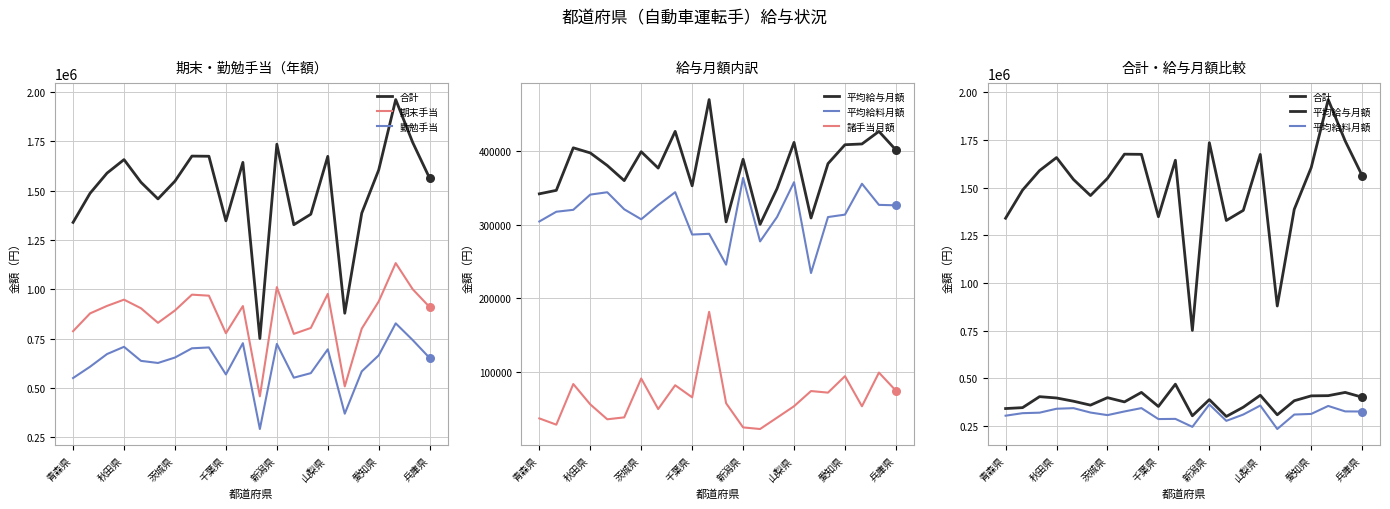

At which category is the sum across all series the highest?

19